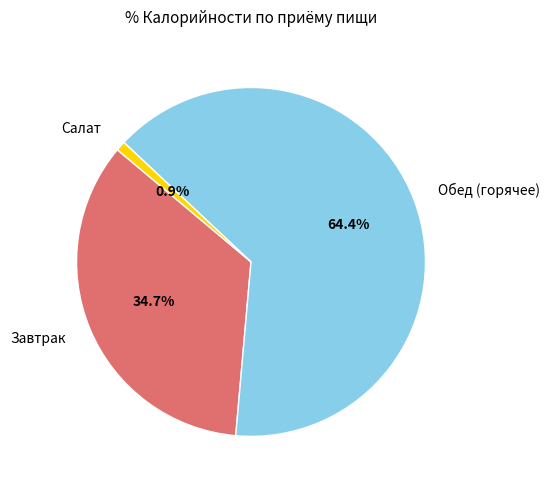

Is there any slice that represents more than half of the pie?

Yes